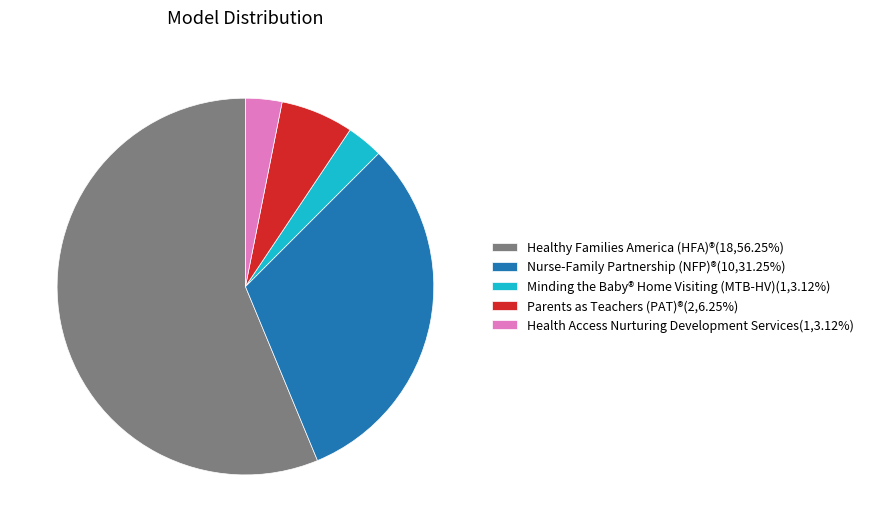

Approximately how many times larger is the value at Nurse-Family Partnership (NFP)®(10,31.25%) compared to Health Access Nurturing Development Services(1,3.12%)?

10.0